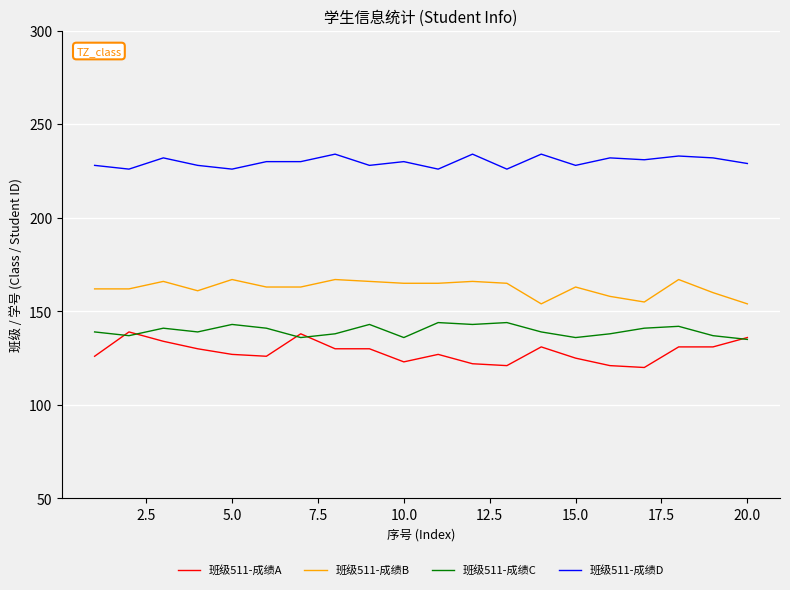

What are all the series names shown in the legend?

班级511-成绩A, 班级511-成绩B, 班级511-成绩C, 班级511-成绩D